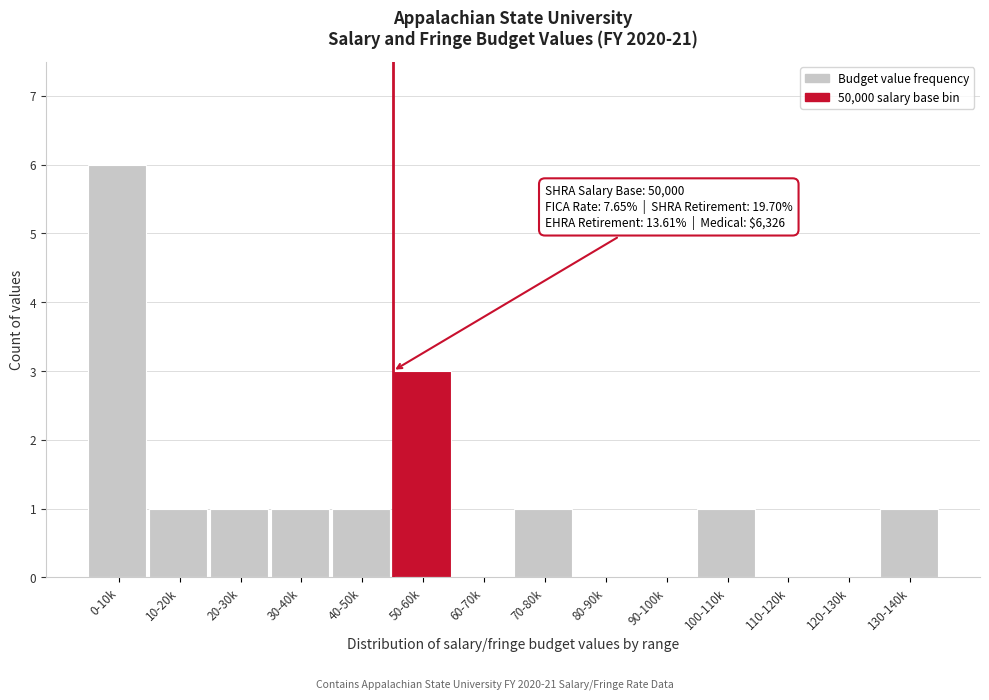

Reading left to right, extract all data points from this chart.

0-10k=6	10-20k=1	20-30k=1	30-40k=1	40-50k=1	50-60k=3	60-70k=0	70-80k=1	80-90k=0	90-100k=0	100-110k=1	110-120k=0	120-130k=0	130-140k=1